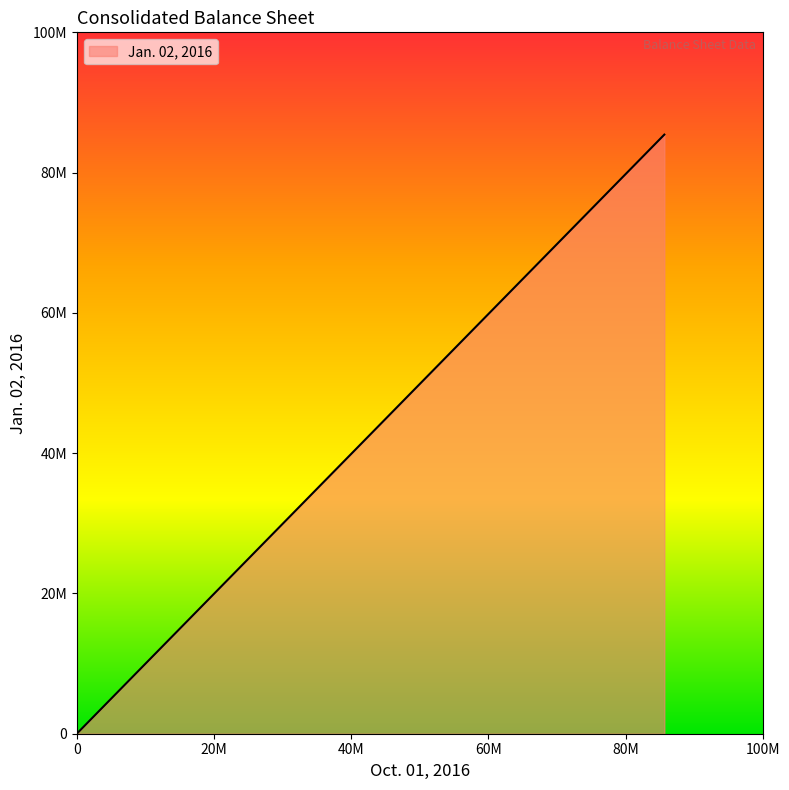

Reading right to left, extract all data points from this chart.

0	85417849	85417849